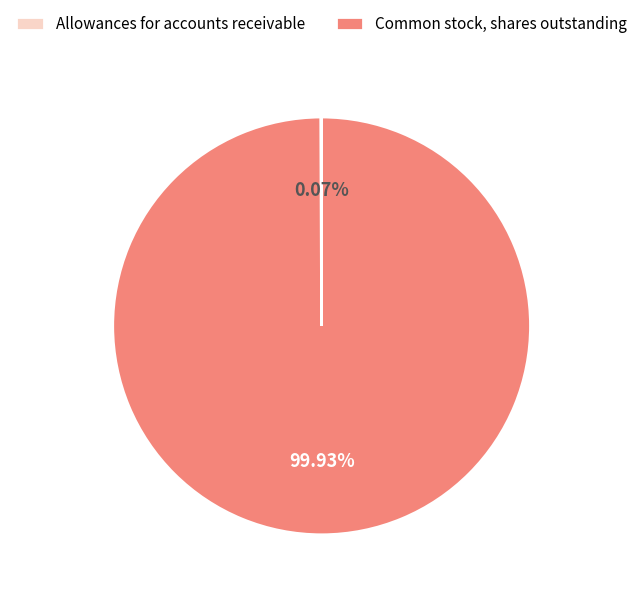

What is the largest slice in the pie chart?

Common stock, shares outstanding